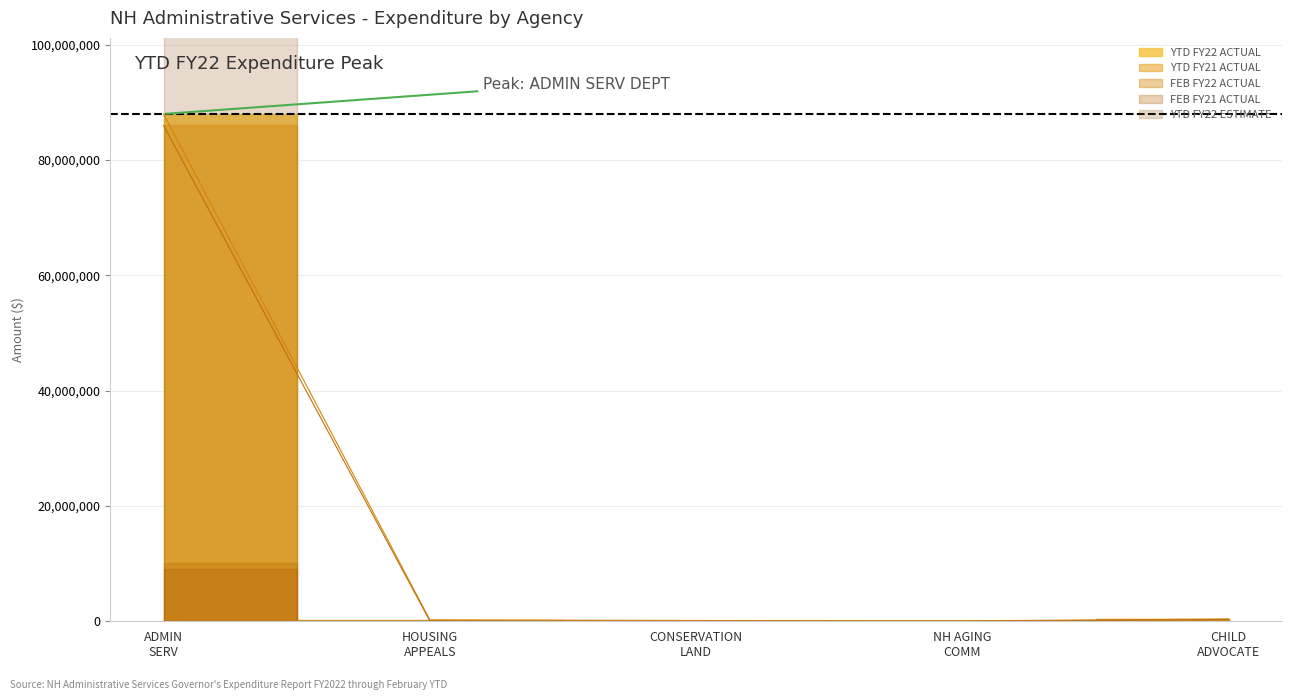

Reading left to right, list all the values displayed in this chart.

YTD FY21 ACTUAL: 86005014	67498	0	0	321812
YTD FY22 ACTUAL: 87983197	251254	127028	77410	390537
YTD FY22 ESTIMATE: 110556312	223297	208635	115675	464232
FEB FY21 ACTUAL: 9021526	17723	0	0	39226
FEB FY22 ACTUAL: 10187973	30954	16177	9296	42504